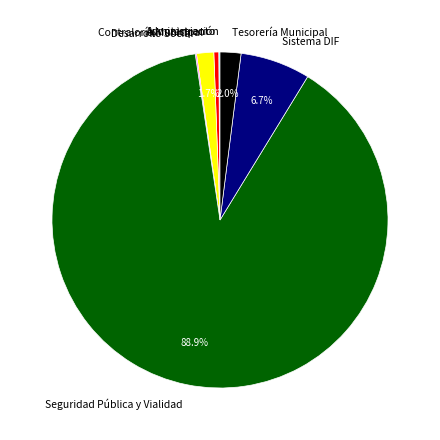

Does Seguridad Pública y Vialidad account for over 50% of the chart?

Yes